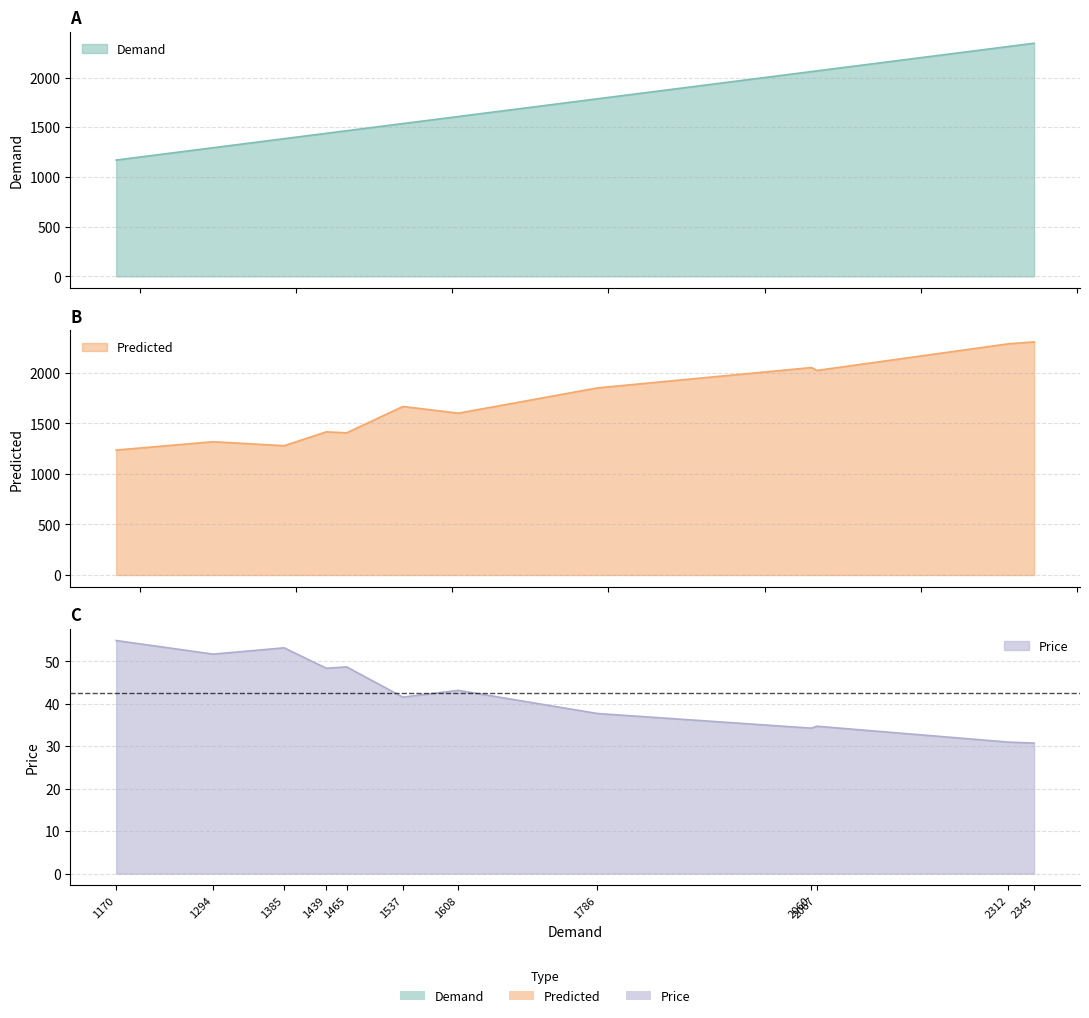

The Predicted series shows 1601.2 at 1608. True or false?

True